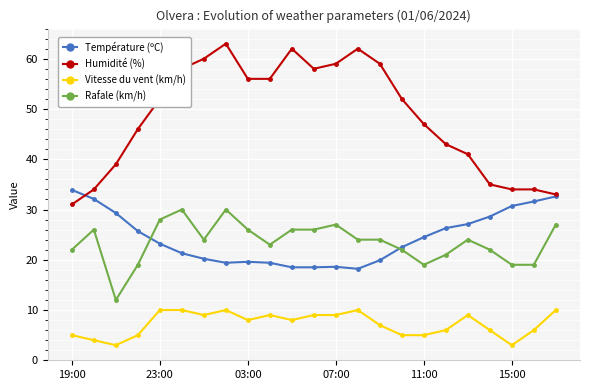

What is the value of the Vitesse du vent (km/h) point at the 11th from the left?

8.0